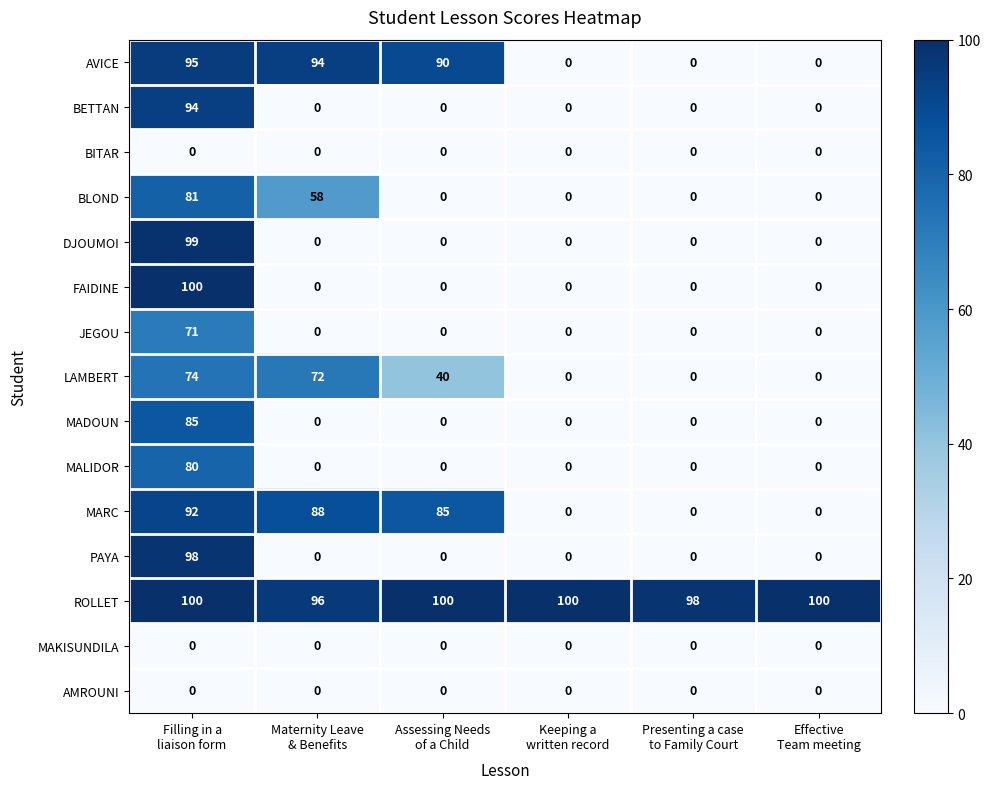

How many data points does each series have?

6